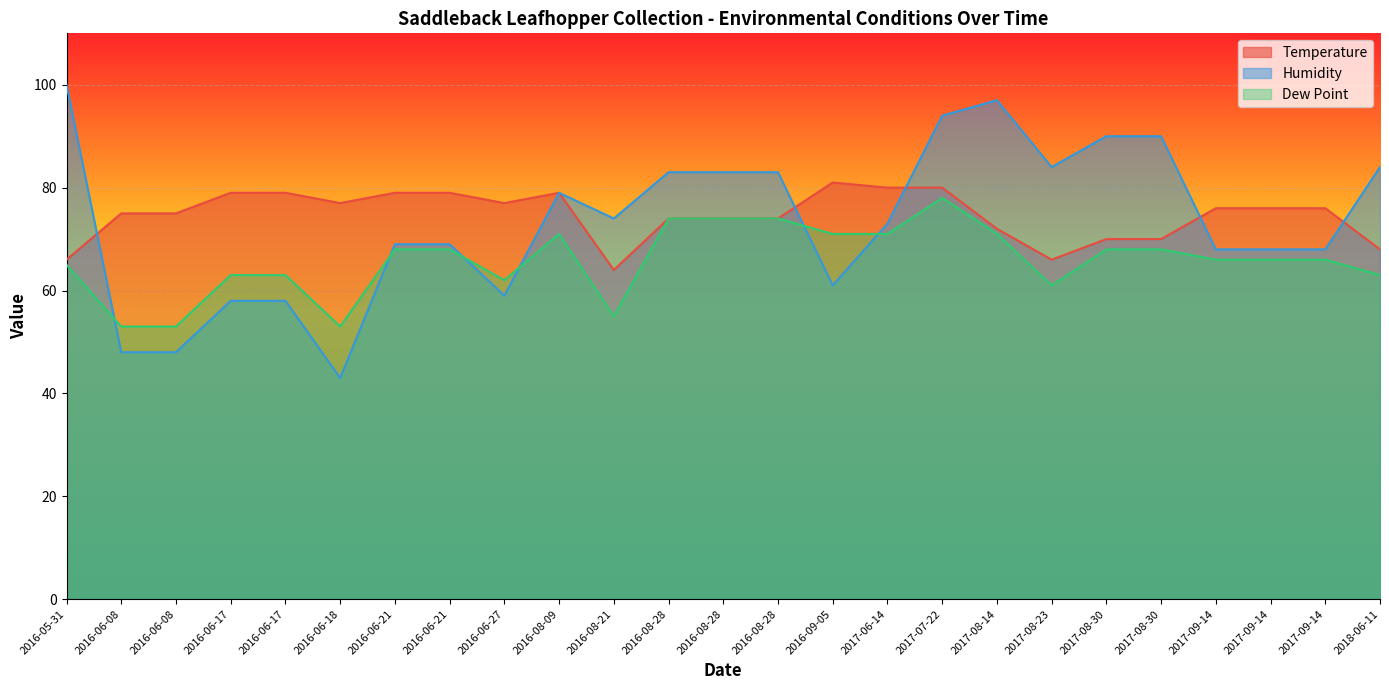

How many interior local peaks does the Temperature series have?

2